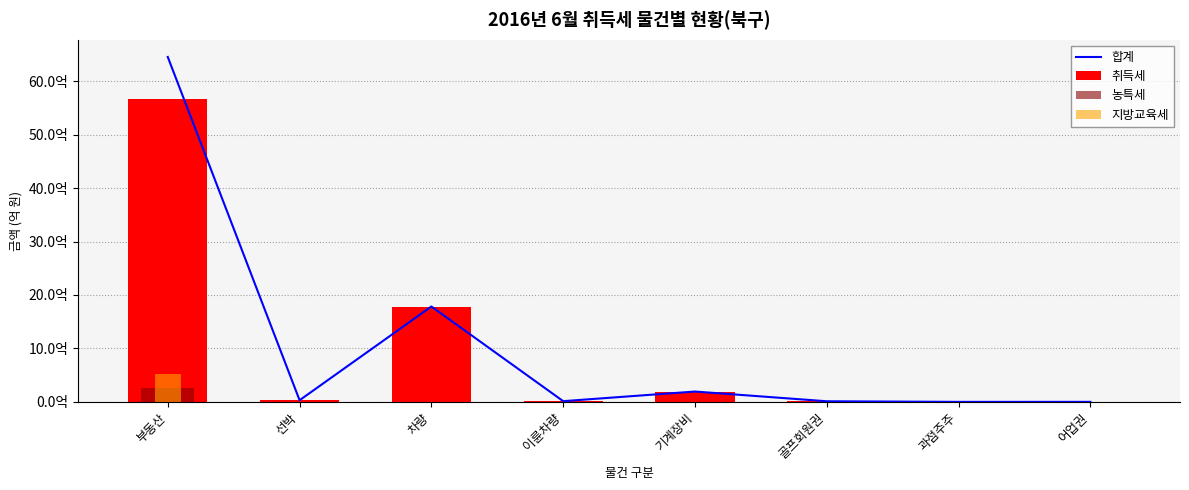

Which series changed the most between 부동산 and 골프회원권?

합계